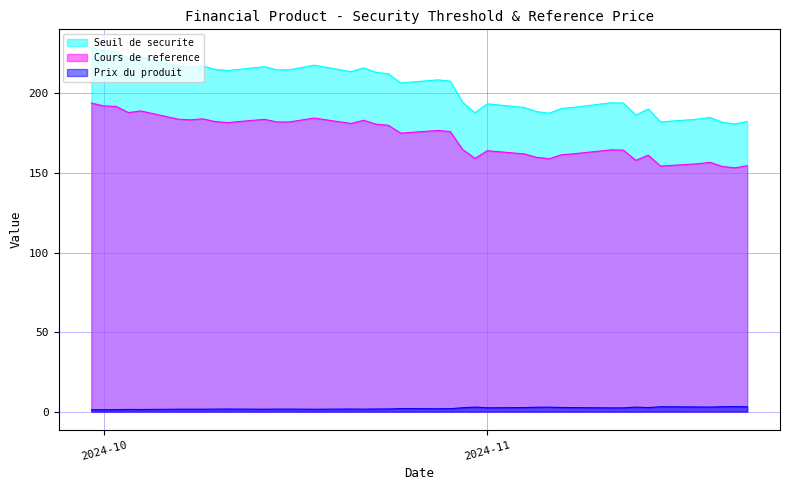

List the series in order of their peak value, highest first.

Seuil de securite, Cours de reference, Prix du produit